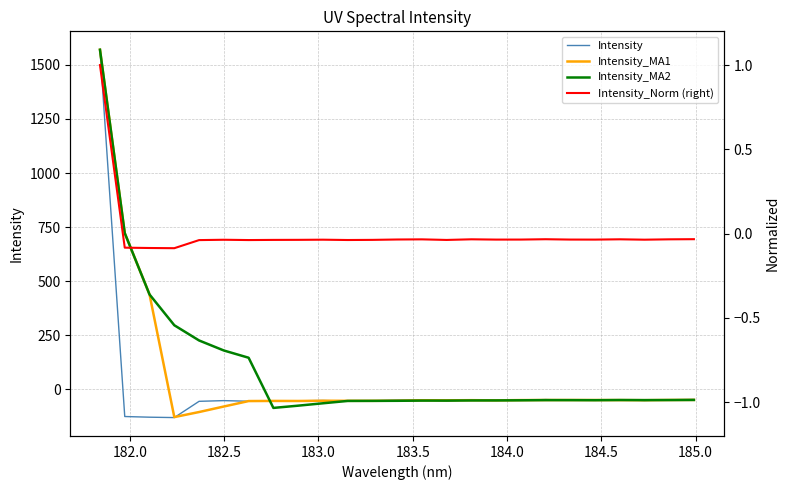

How many interior local valleys does the Intensity_Norm (right) series have?

7